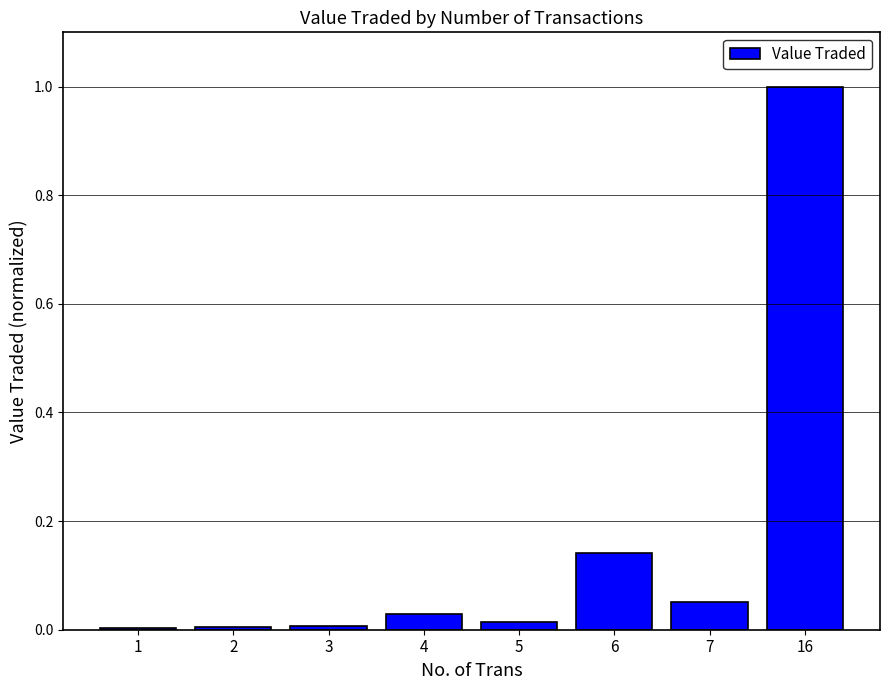

Which label corresponds to the largest value in the chart?

16